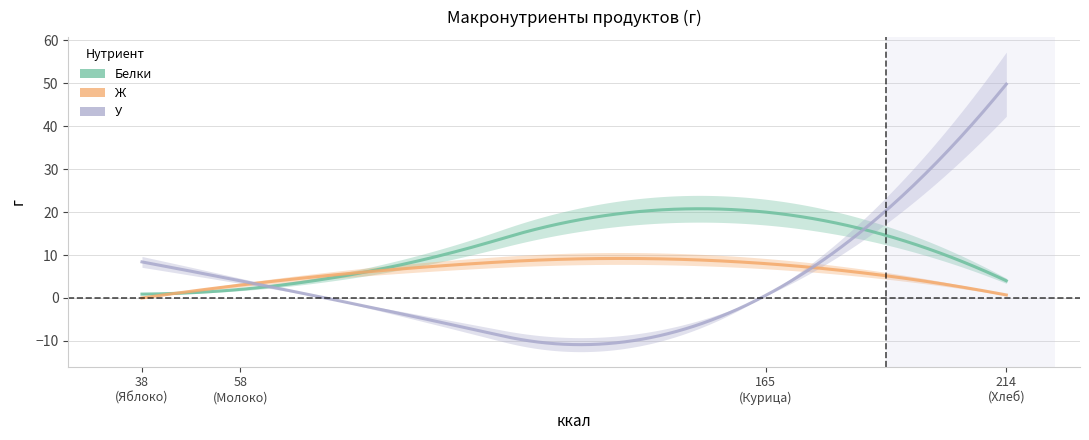

Which series has the largest total across all categories?

У